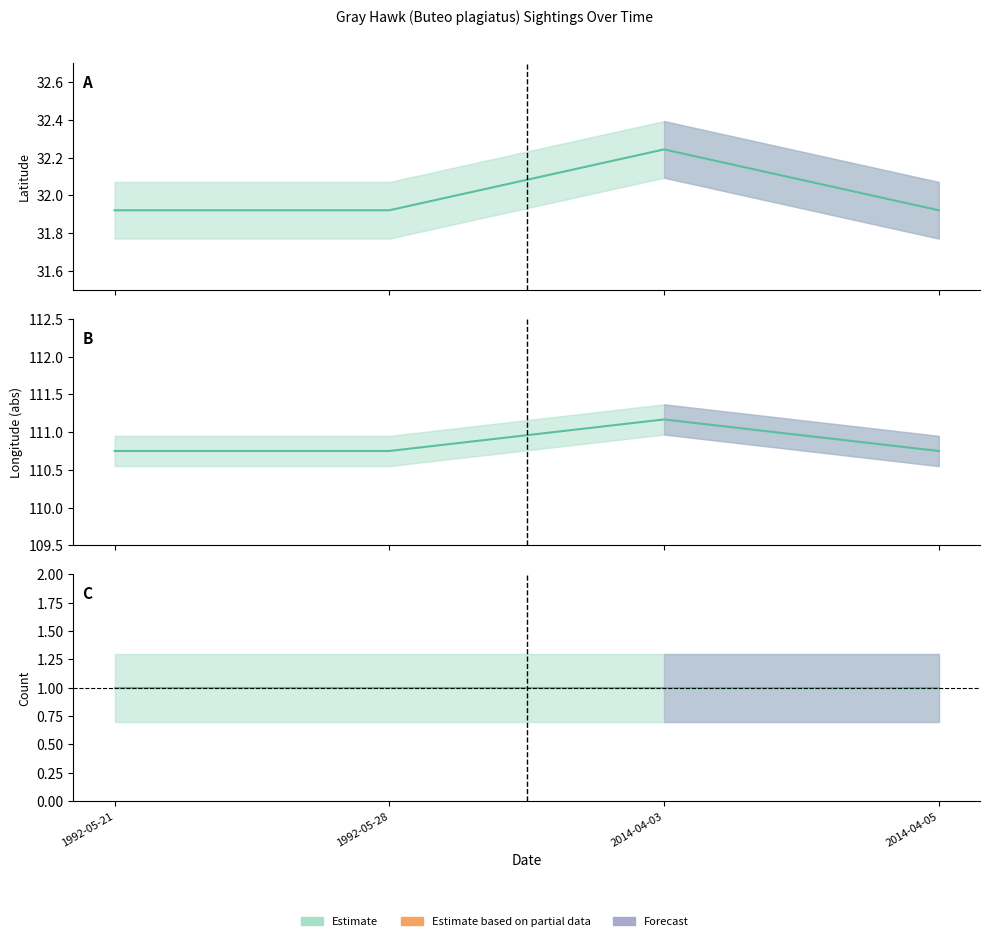

True or false: Latitude and Longitude cross at least once.

False